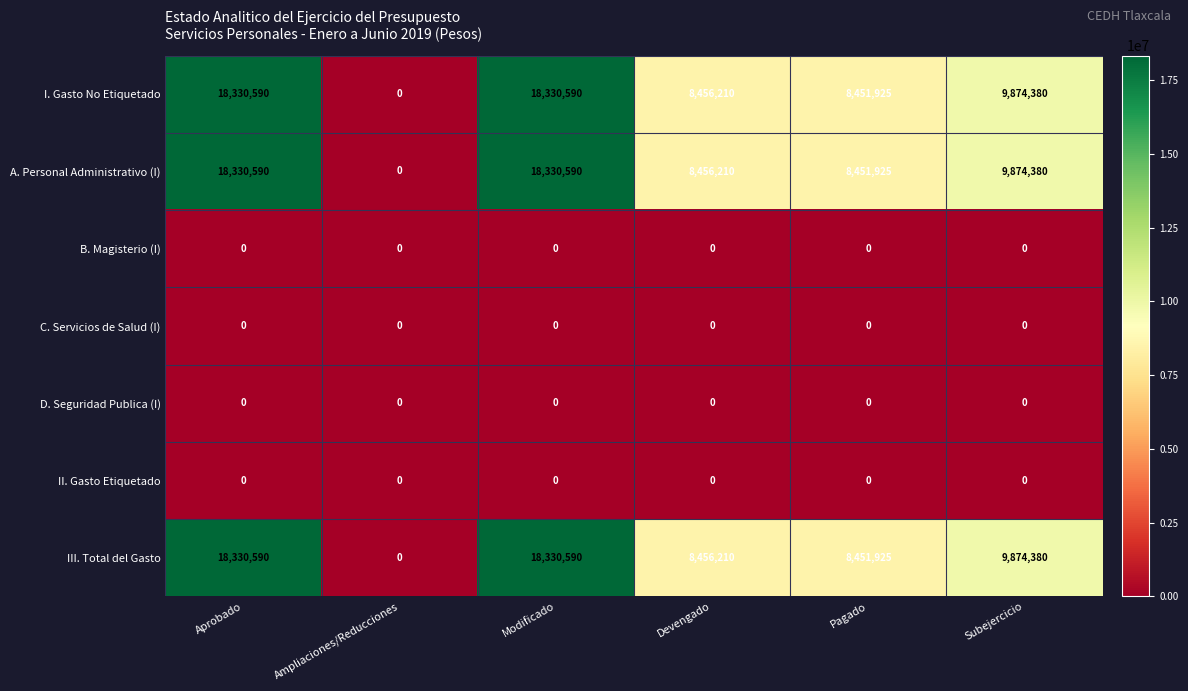

Which category has the lowest value in the A. Personal Administrativo (I) series?

Ampliaciones/Reducciones